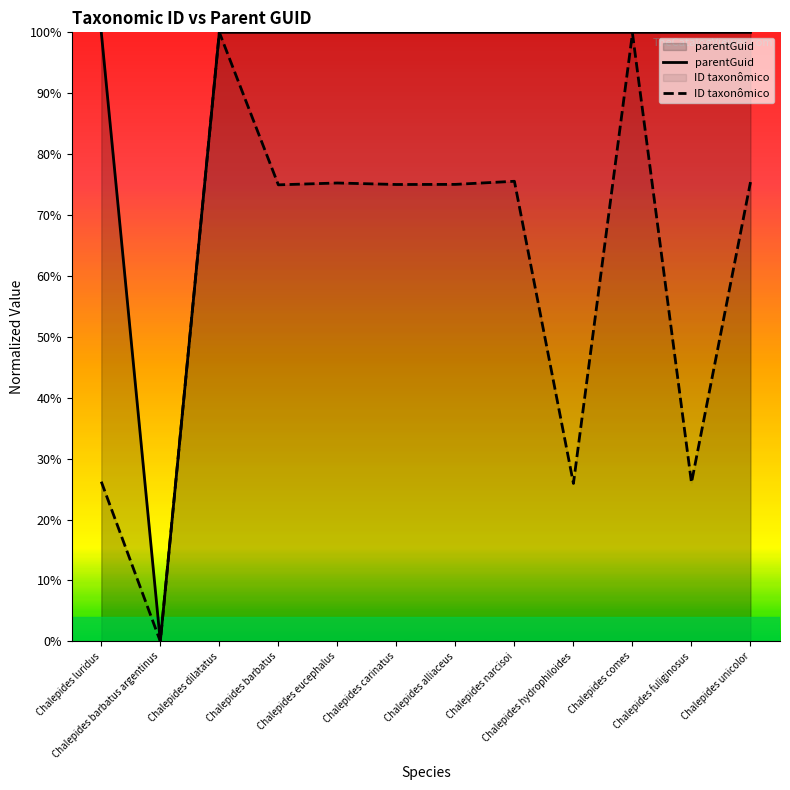

At which category is the sum across all series the highest?

Chalepides dilatatus